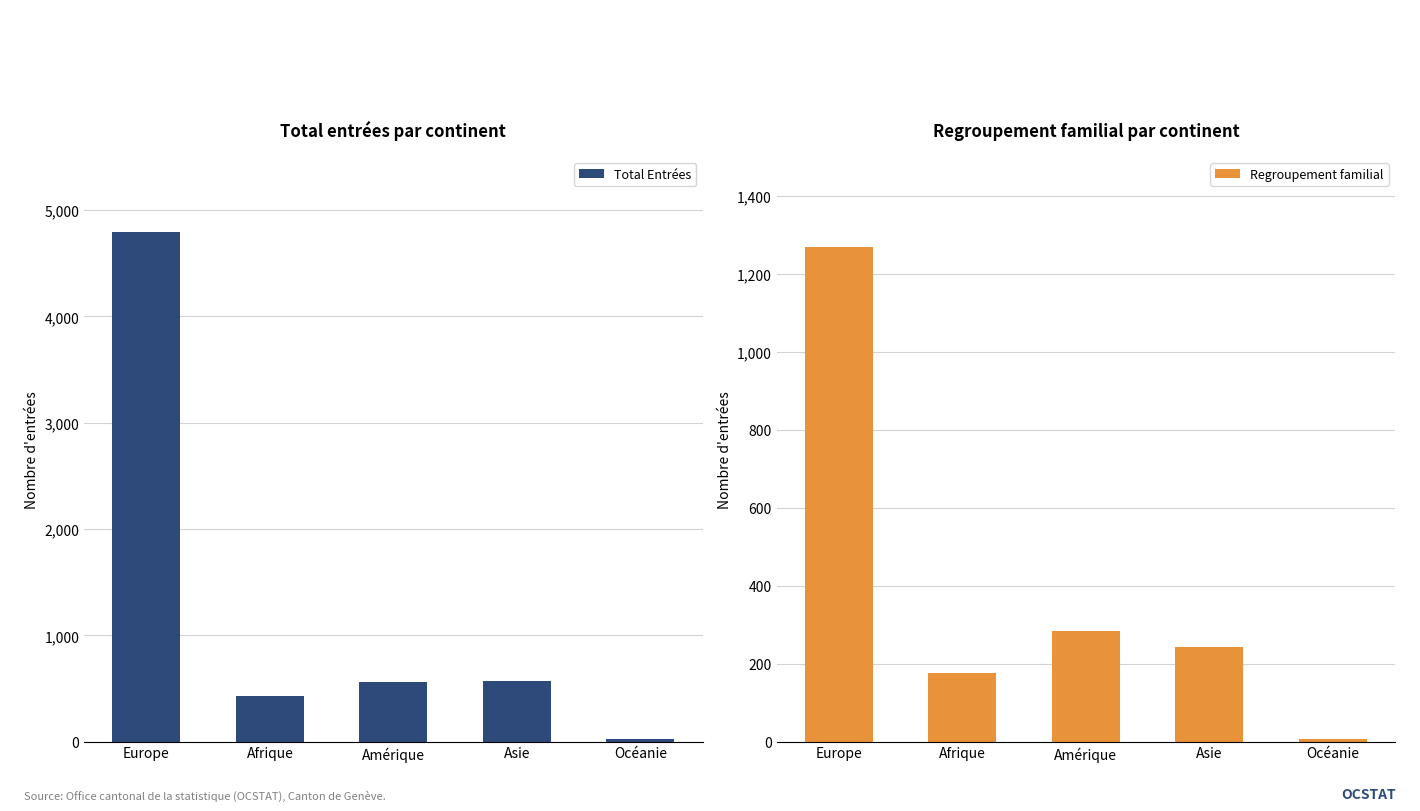

Is it true that Total Entrées equals 20 at Océanie?

True